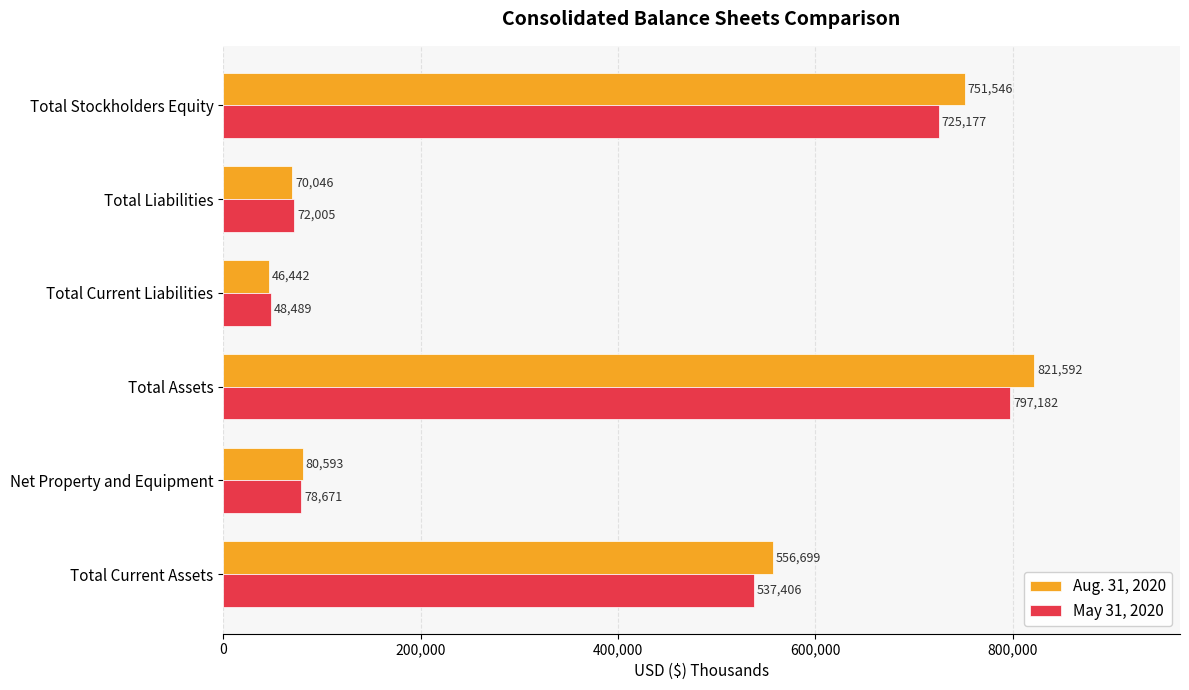

Between Net Property and Equipment and Total Current Liabilities, which series saw the biggest shift?

Aug. 31, 2020